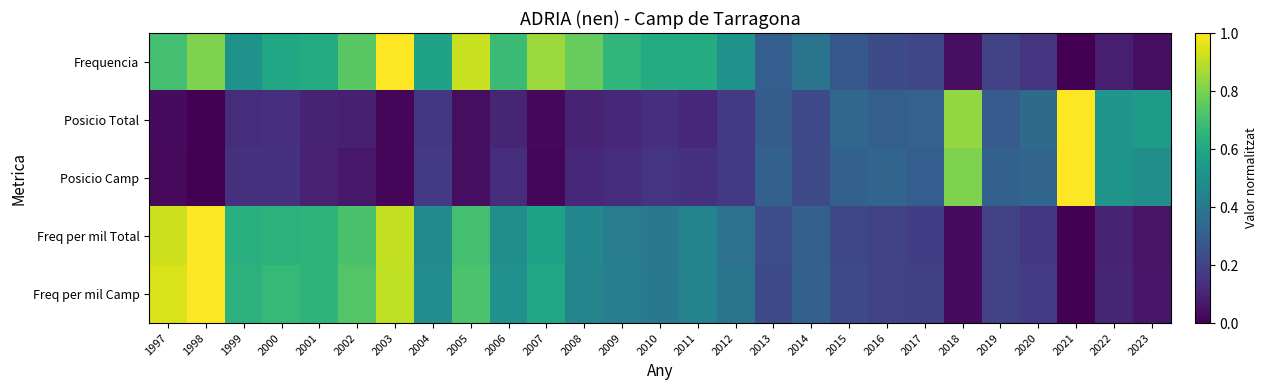

Which series has the largest total across all categories?

Frequencia